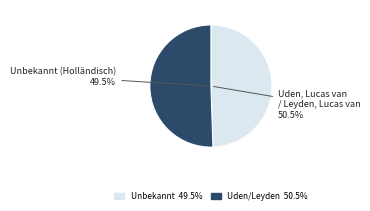

To the nearest percent, what percentage of the pie is Unbekannt (Holländisch)?

49%